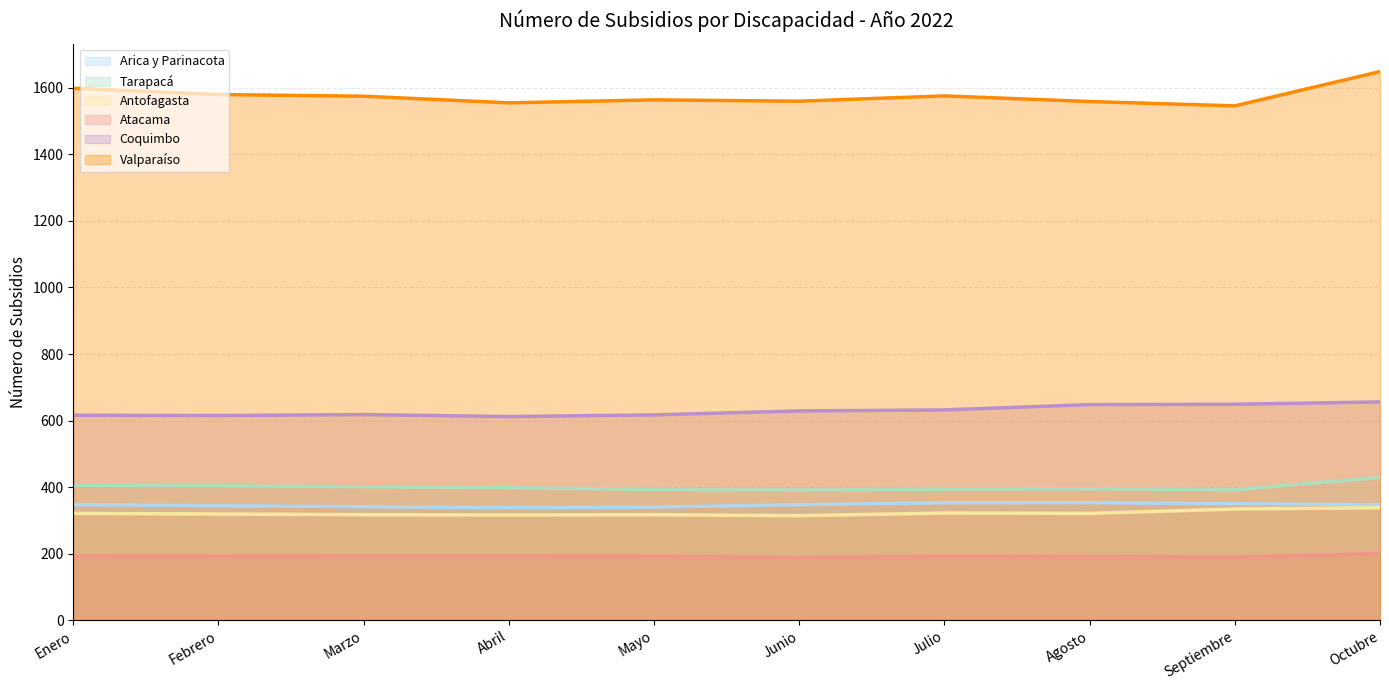

At which label does Valparaíso reach its peak?

Octubre